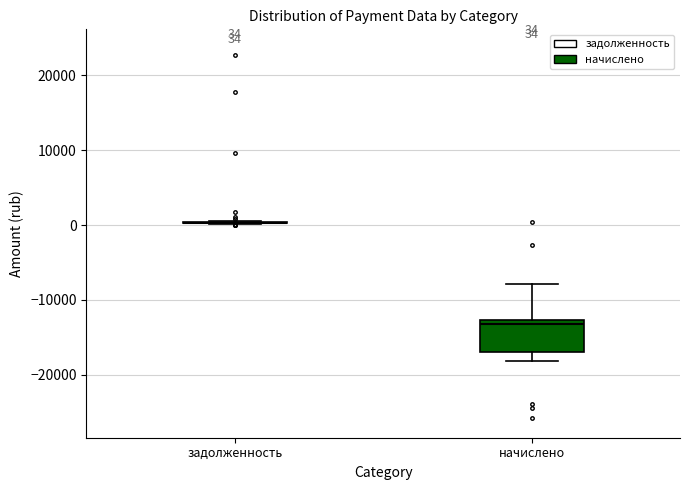

Which box is the tallest, from its lower edge to its upper edge?

начислено